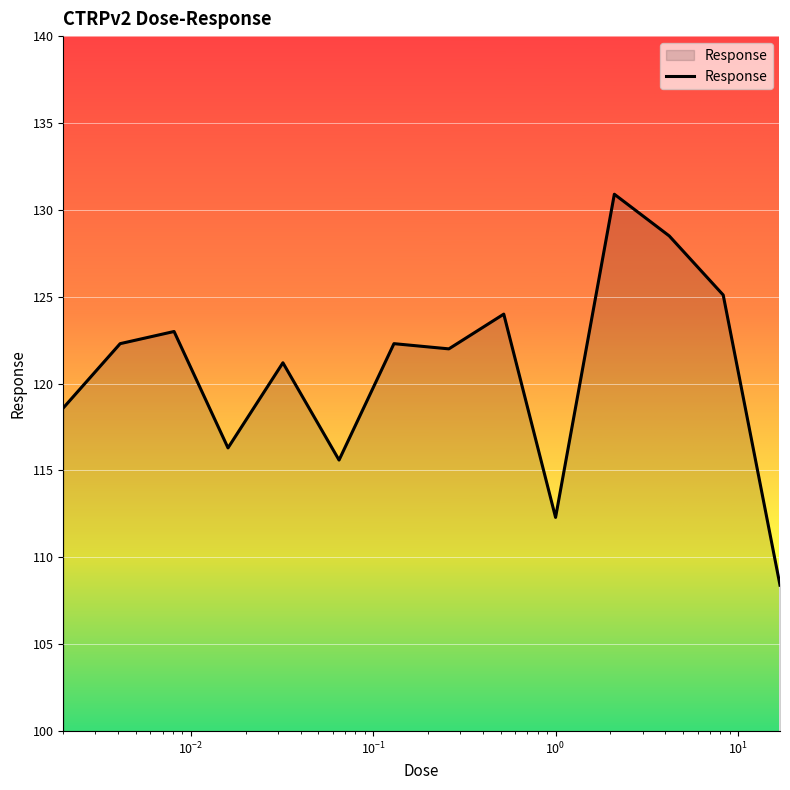

Does the chart display data point markers on the line(s)?

No